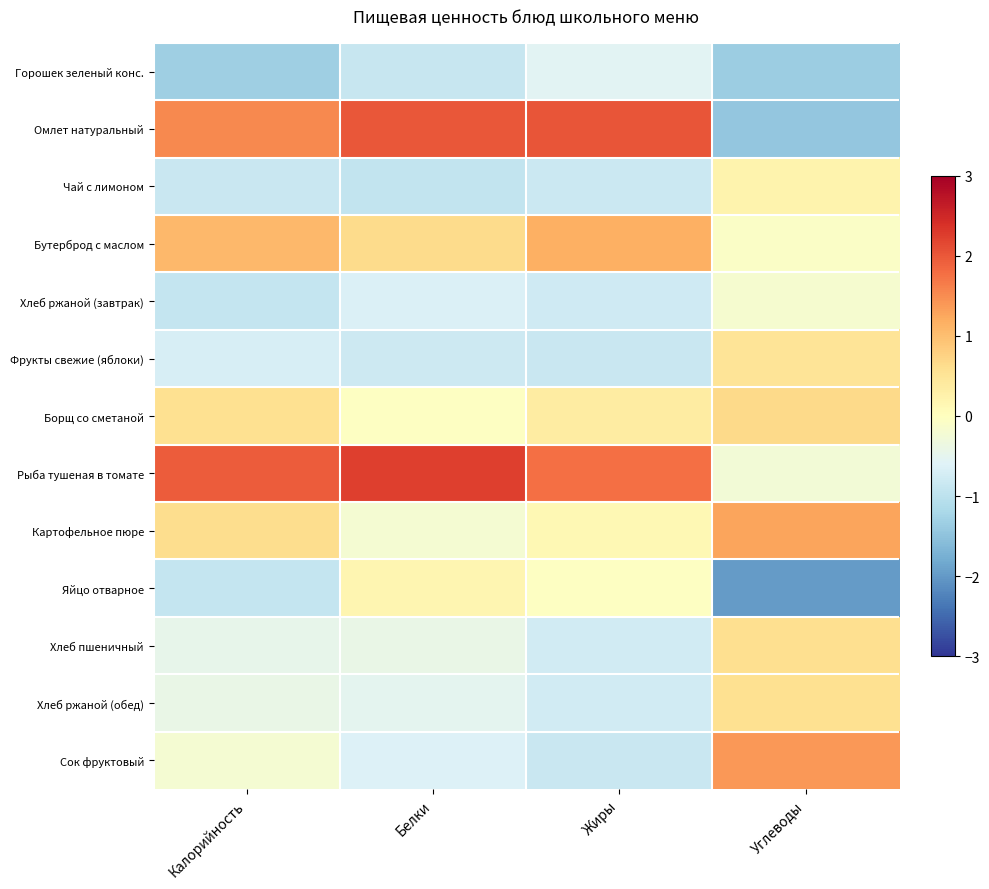

What is the minimum value shown in the chart?

-2.0